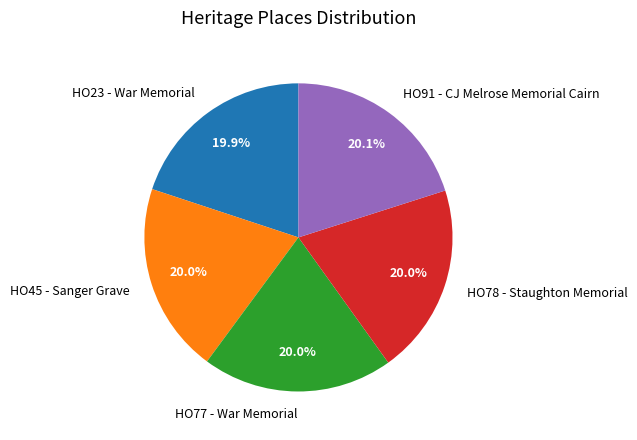

Is there any slice that represents more than half of the pie?

No